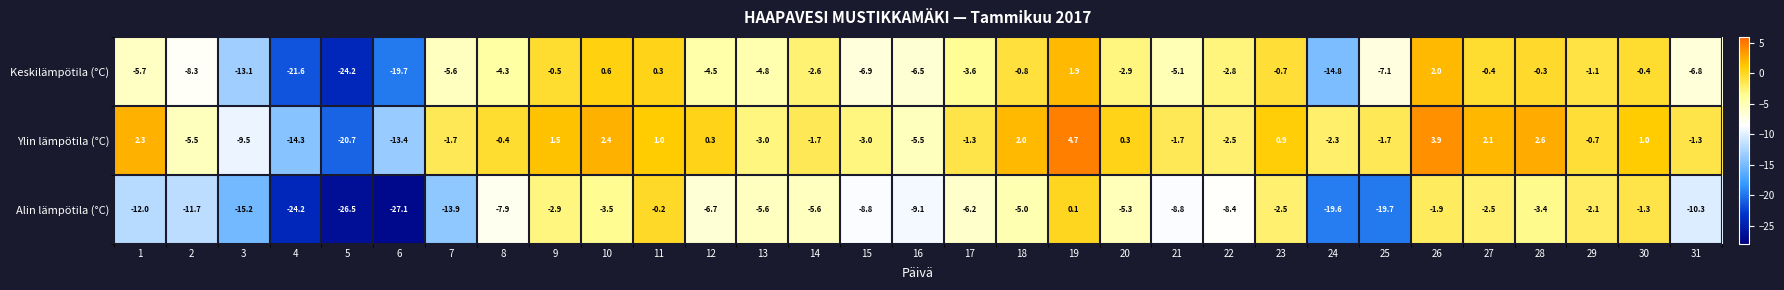

At which category is the sum across all series the highest?

19